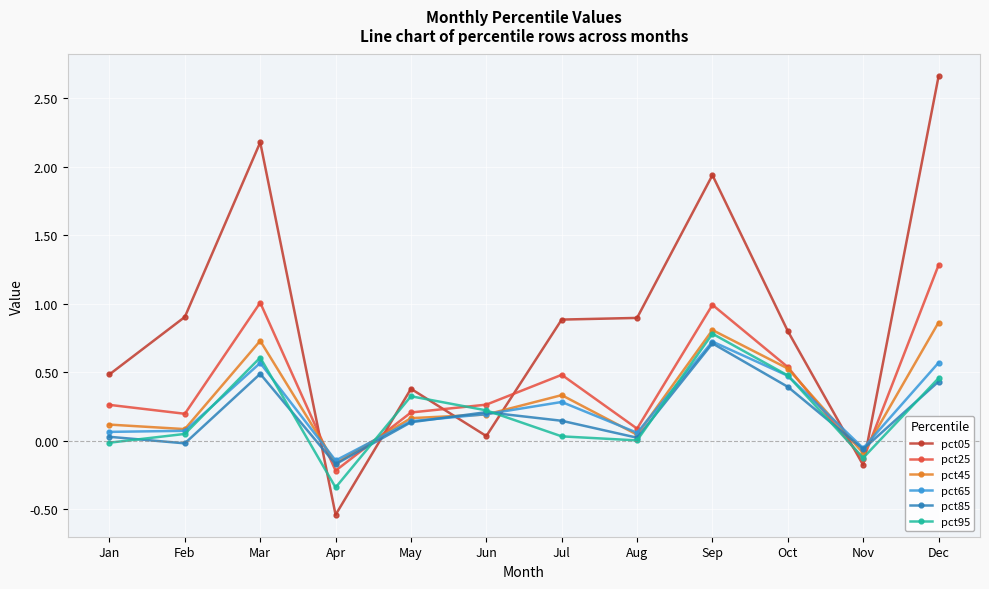

Which series changed the most between Jul and Aug?

pct25